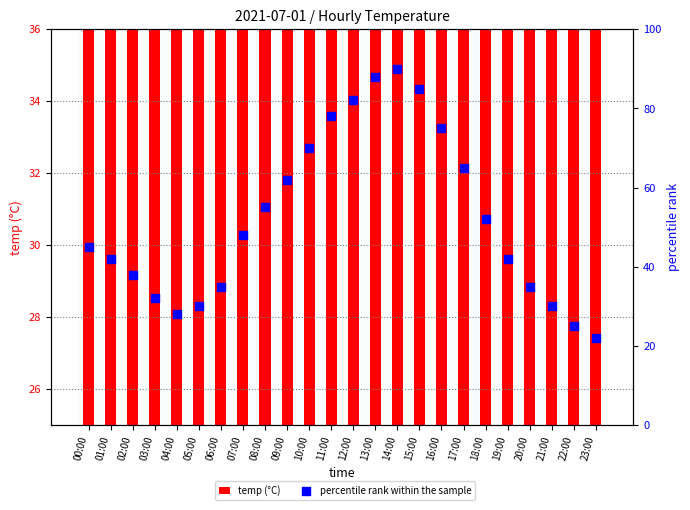

Which series reaches the minimum Y coordinate?

percentile rank within the sample